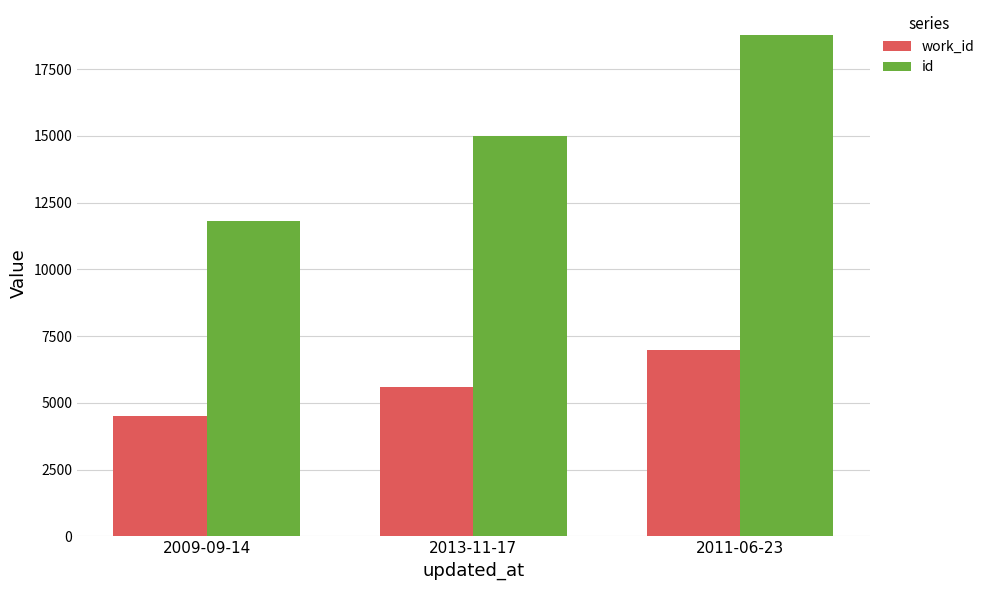

Which series has the widest spread of values?

id